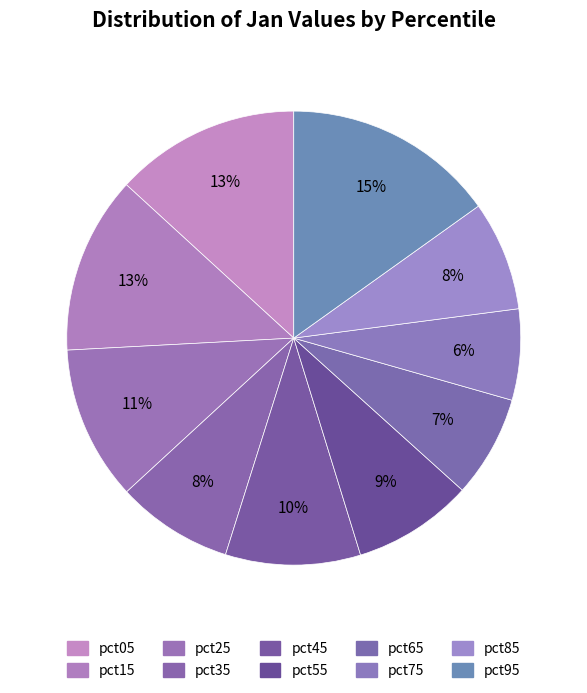

Does pct15 represent more than half of the total?

No